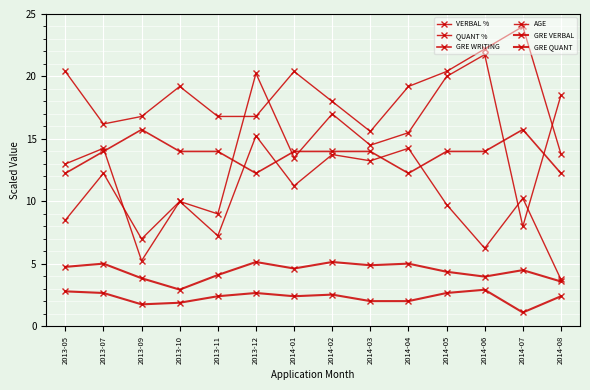

At which category does GRE VERBAL reach its first local valley?

2013-09